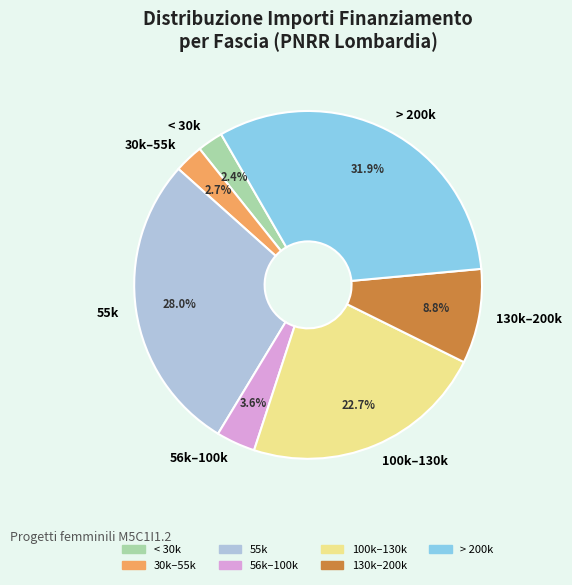

Is there a majority slice in this chart?

No